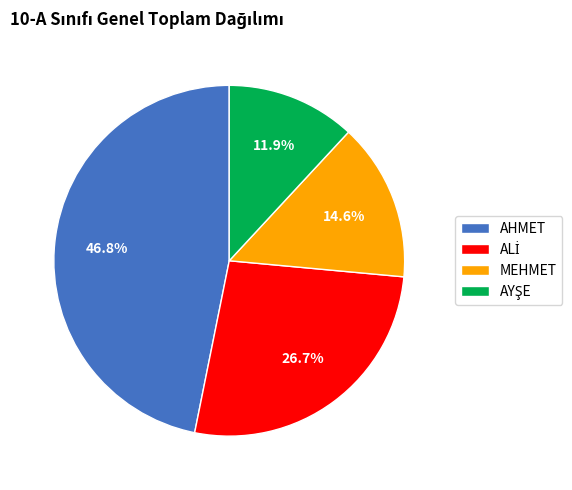

What percentage is NOT represented by AHMET?

53.2%